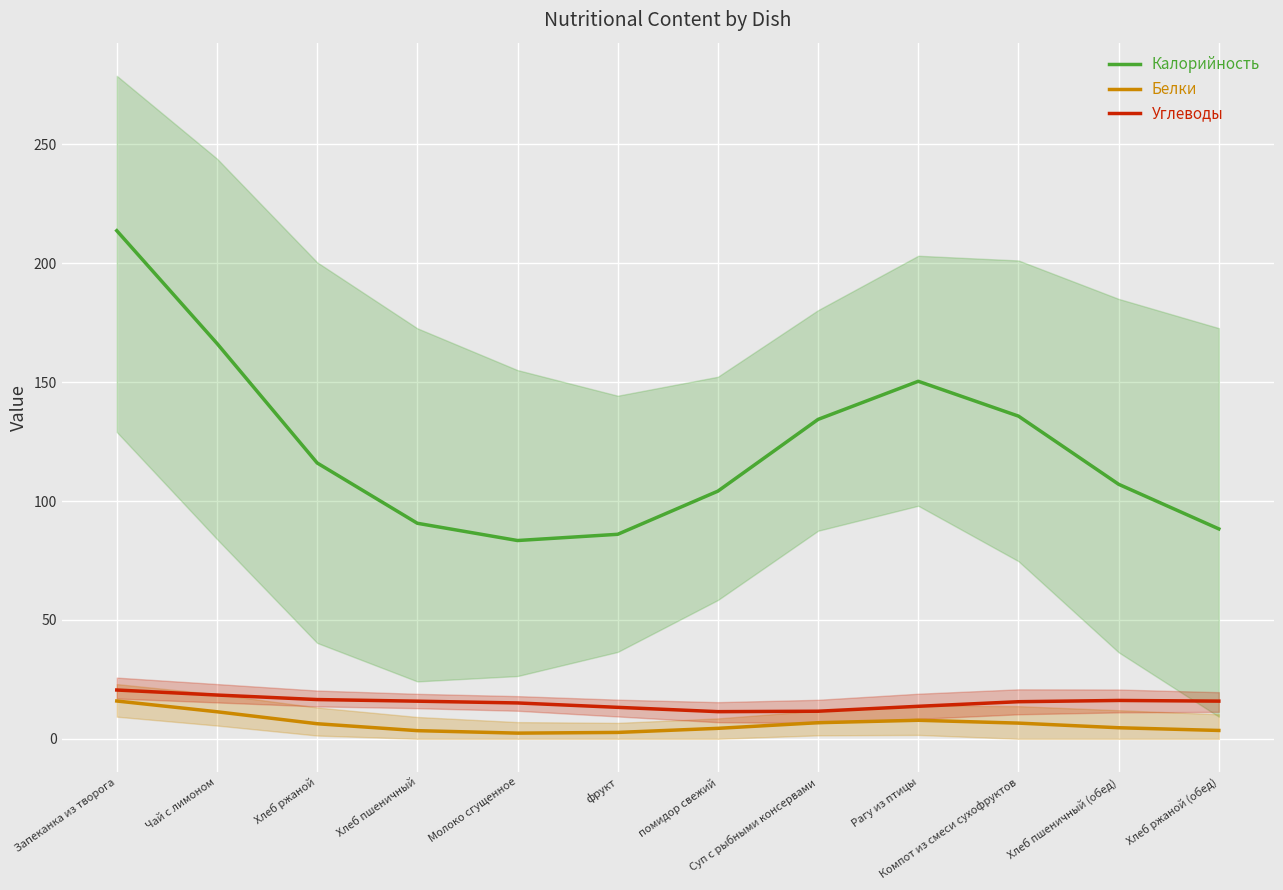

What is the spread (max minus min) of values at Запеканка из творога?

197.8